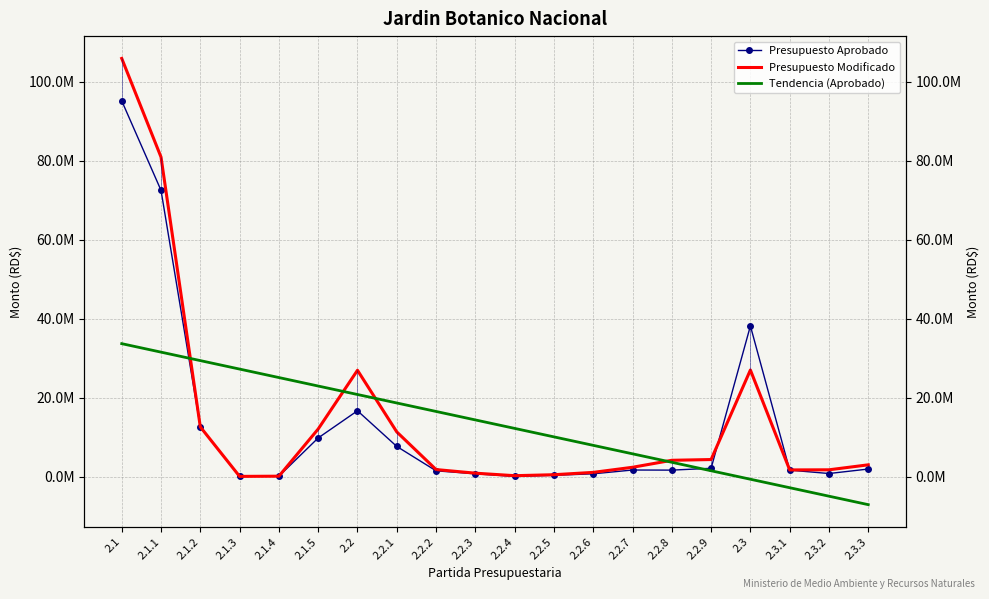

Which series changed the most between 2.2.1 and 2.2.9?

Tendencia (Aprobado)